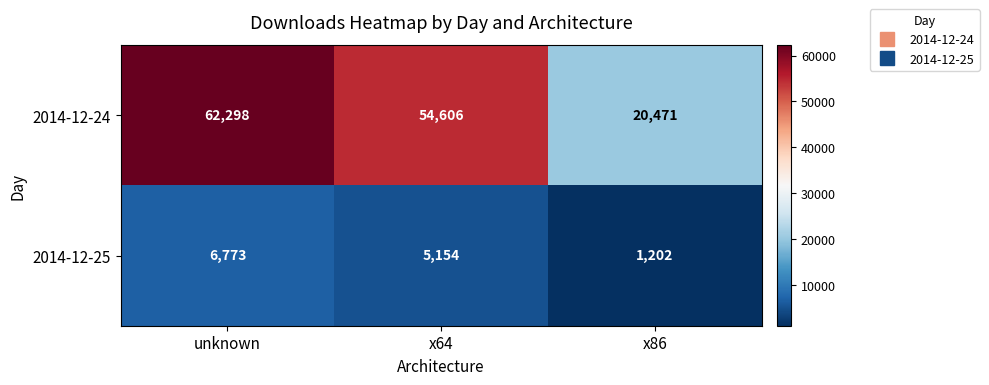

What is the greatest value displayed?

62298